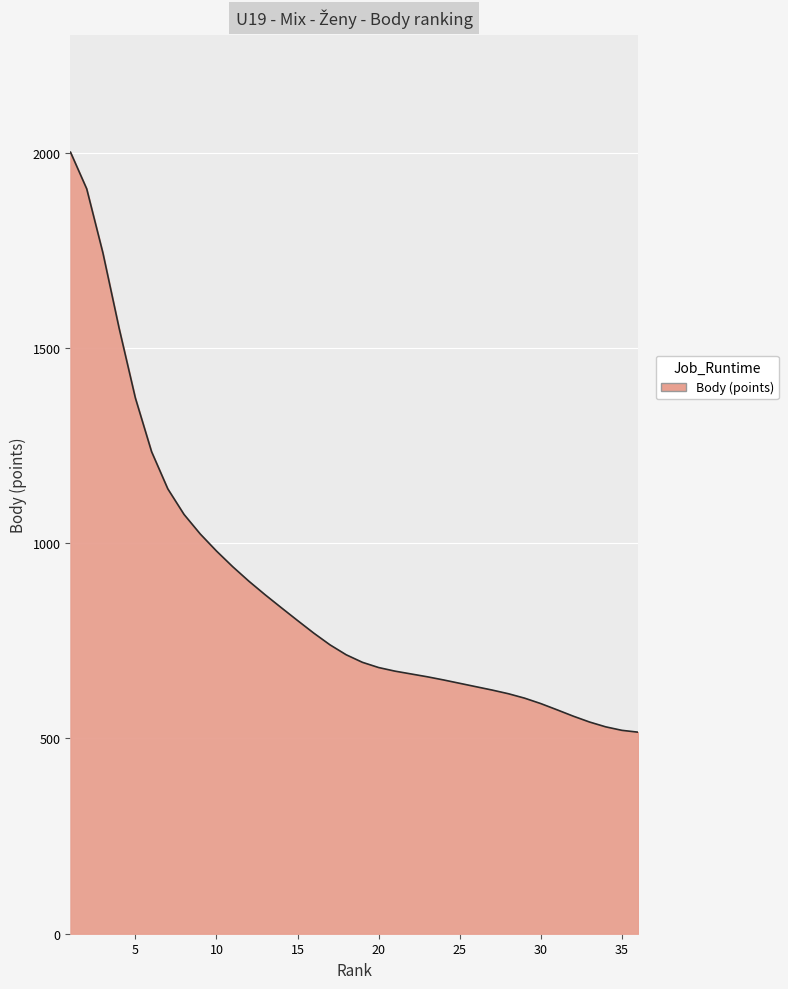

What is the difference between the maximum and minimum values?

1485.4